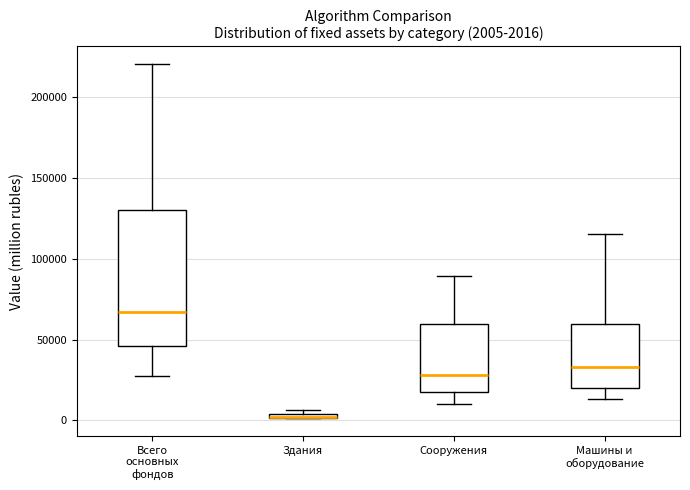

Comparing the boxes themselves (not the whiskers), which one is the tallest?

Всего основных фондов